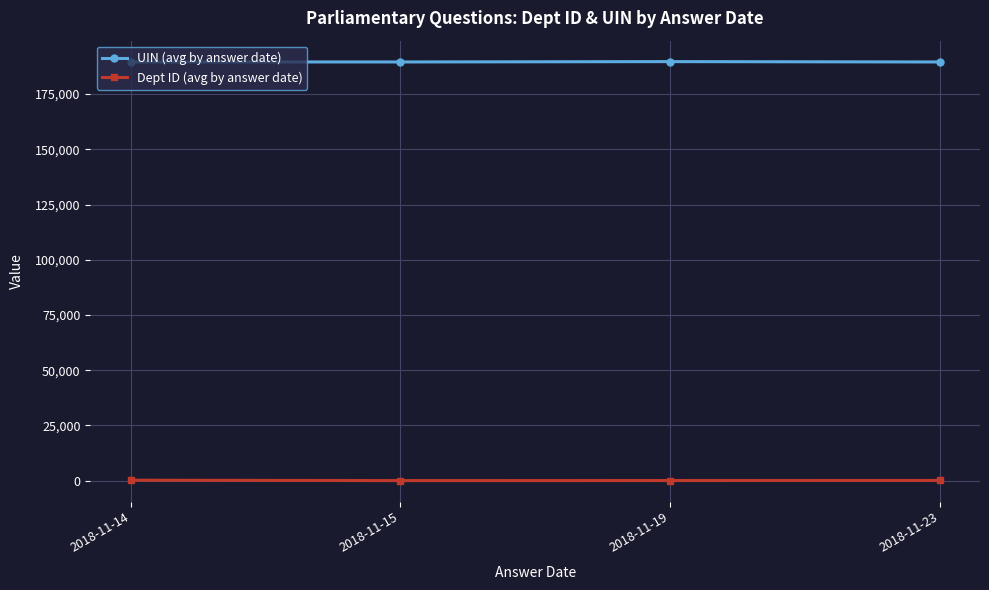

List the series in order of their overall mean, lowest first.

Dept ID (avg by answer date), UIN (avg by answer date)